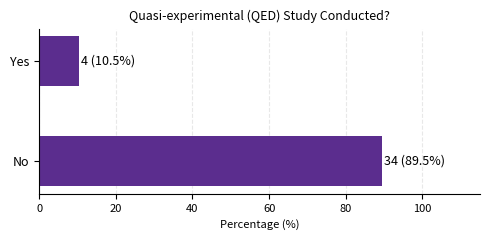

What is the sum of all values?

100.0